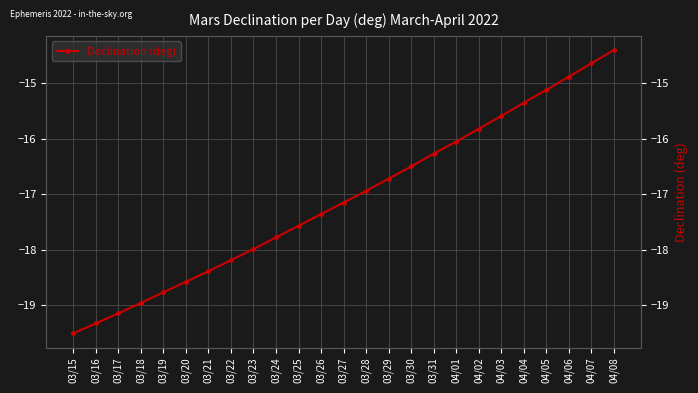

List the labels in order of value, largest first.

04/08, 04/07, 04/06, 04/05, 04/04, 04/03, 04/02, 04/01, 03/31, 03/30, 03/29, 03/28, 03/27, 03/26, 03/25, 03/24, 03/23, 03/22, 03/21, 03/20, 03/19, 03/18, 03/17, 03/16, 03/15